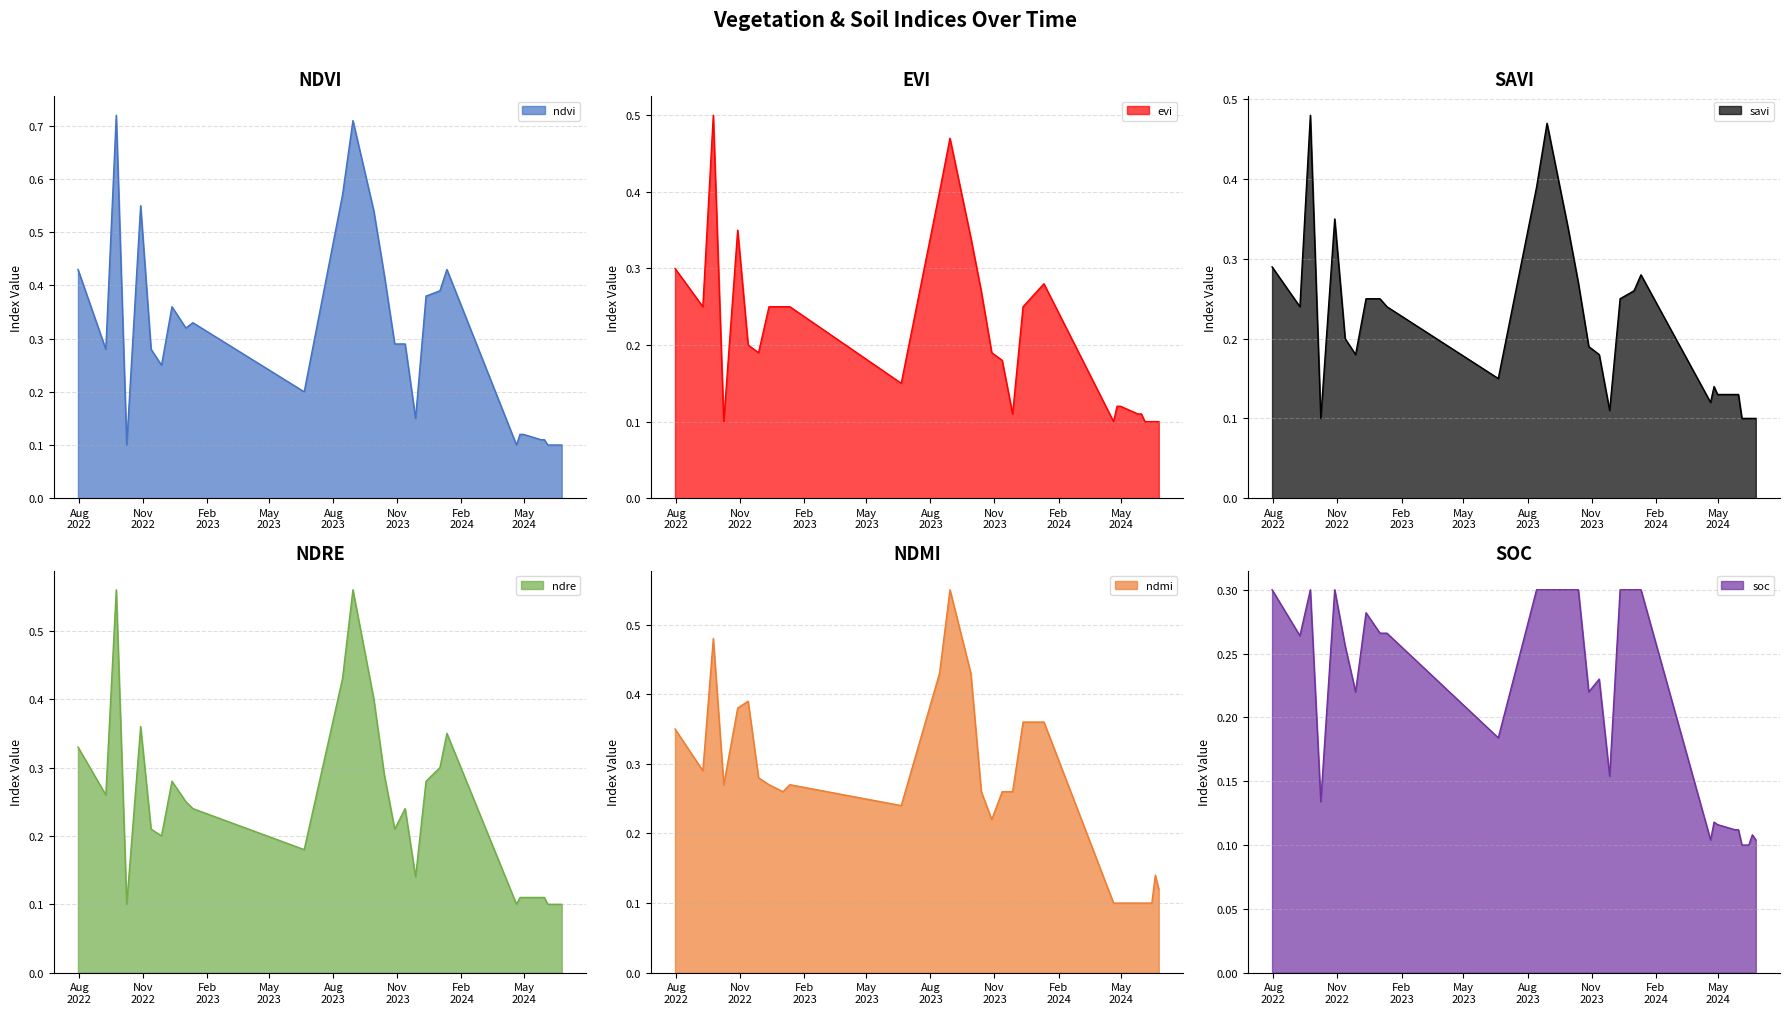

Is the value of ndmi at 01-01-2024 greater than the value of ndre at 27-11-2023?

Yes